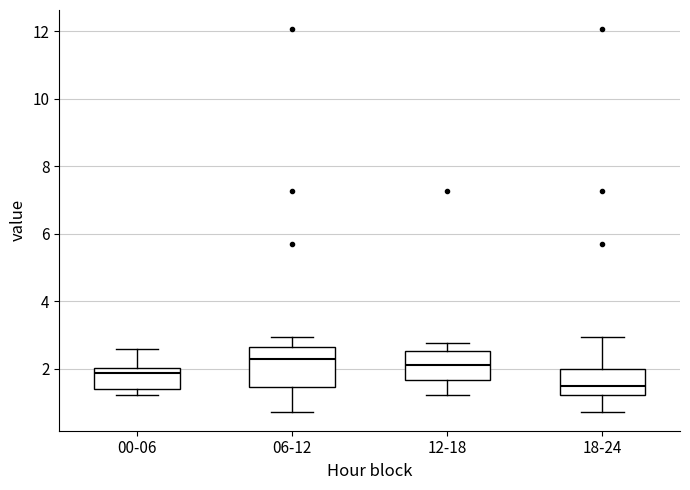

Which box is the tallest, from its lower edge to its upper edge?

06-12